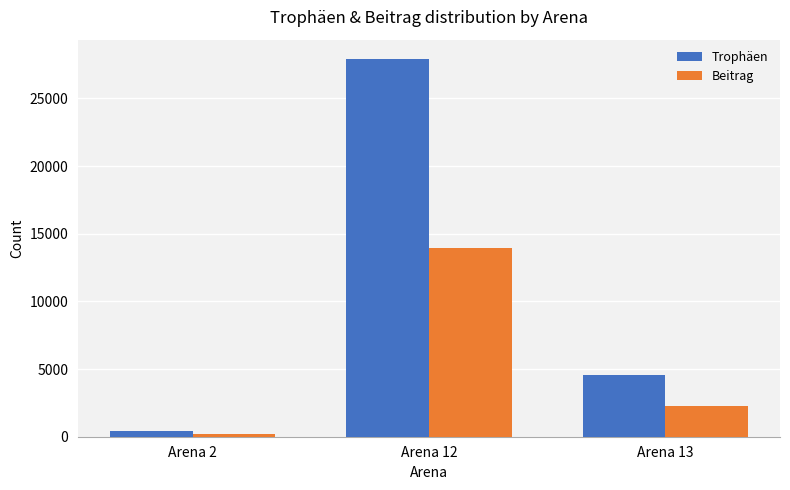

Are the bars horizontal?

No